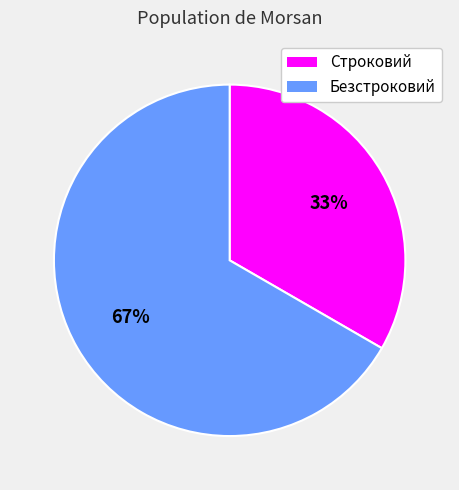

How many segments does this pie chart have?

2